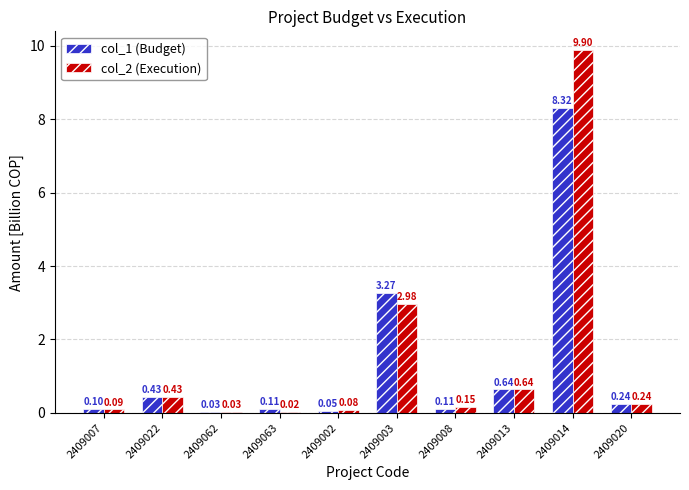

Which series has the largest total across all categories?

col_2 (Execution)